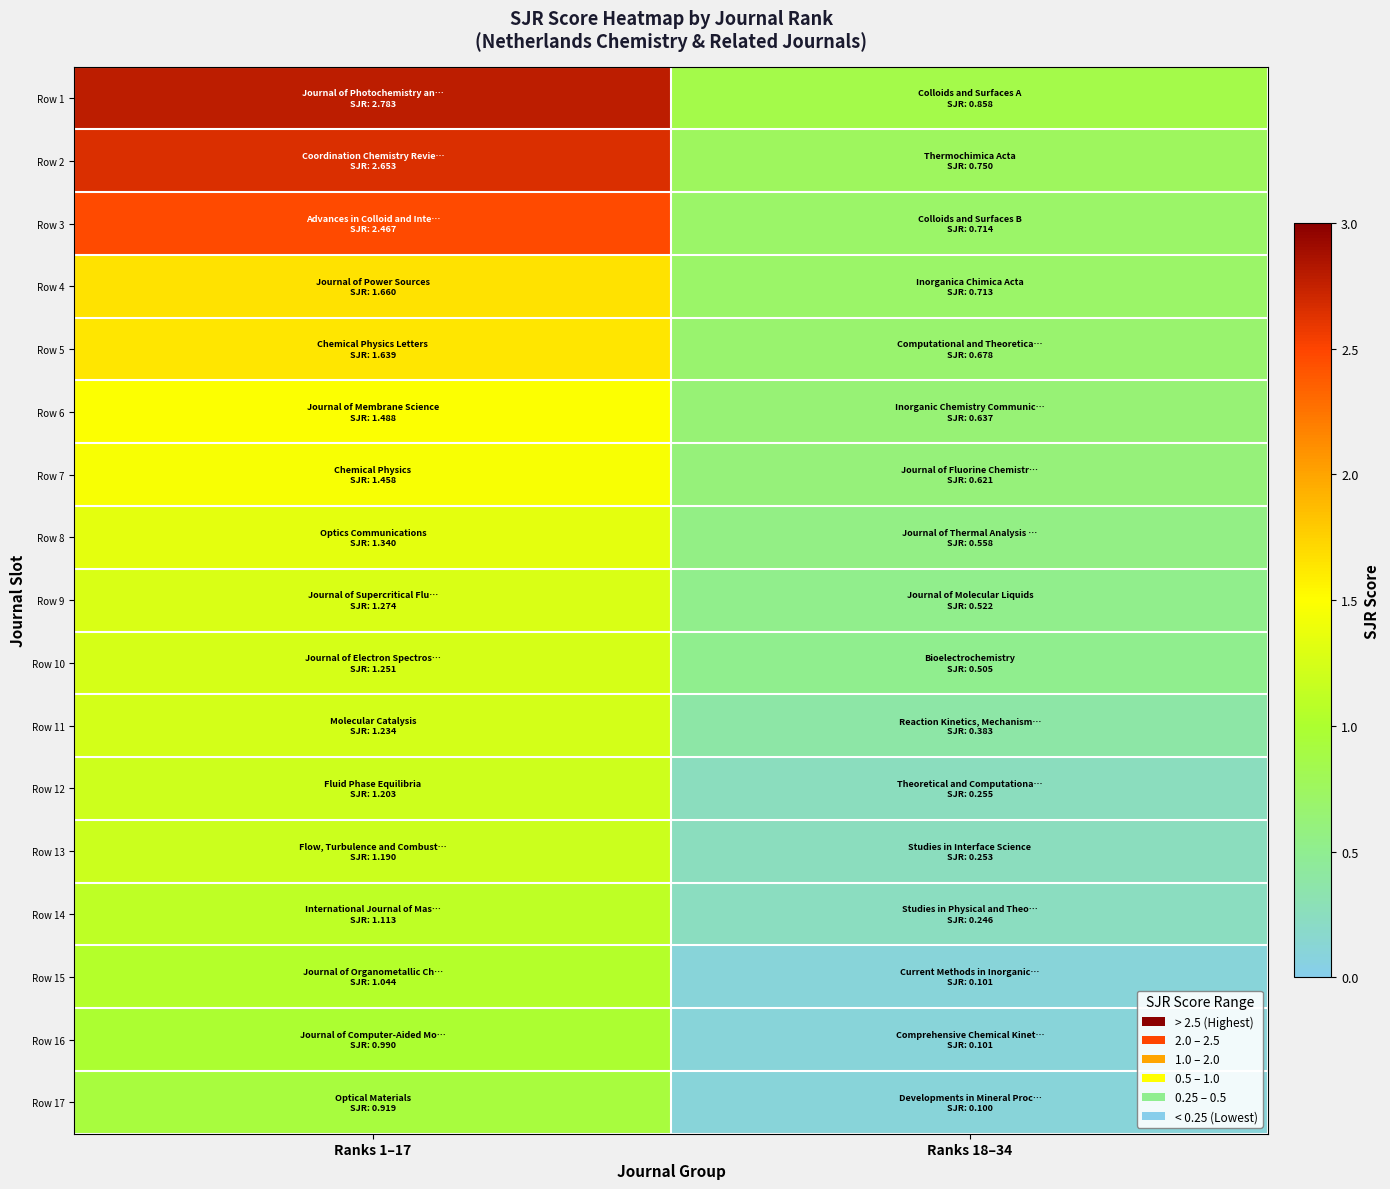

Reading left to right, extract all data points from this chart.

Row 1: Ranks 1–17=2.8	Ranks 18–34=0.9
Row 2: Ranks 1–17=2.7	Ranks 18–34=0.8
Row 3: Ranks 1–17=2.5	Ranks 18–34=0.7
Row 4: Ranks 1–17=1.7	Ranks 18–34=0.7
Row 5: Ranks 1–17=1.6	Ranks 18–34=0.7
Row 6: Ranks 1–17=1.5	Ranks 18–34=0.6
Row 7: Ranks 1–17=1.5	Ranks 18–34=0.6
Row 8: Ranks 1–17=1.3	Ranks 18–34=0.6
Row 9: Ranks 1–17=1.3	Ranks 18–34=0.5
Row 10: Ranks 1–17=1.3	Ranks 18–34=0.5
Row 11: Ranks 1–17=1.2	Ranks 18–34=0.4
Row 12: Ranks 1–17=1.2	Ranks 18–34=0.3
Row 13: Ranks 1–17=1.2	Ranks 18–34=0.3
Row 14: Ranks 1–17=1.1	Ranks 18–34=0.2
Row 15: Ranks 1–17=1.0	Ranks 18–34=0.1
Row 16: Ranks 1–17=1.0	Ranks 18–34=0.1
Row 17: Ranks 1–17=0.9	Ranks 18–34=0.1